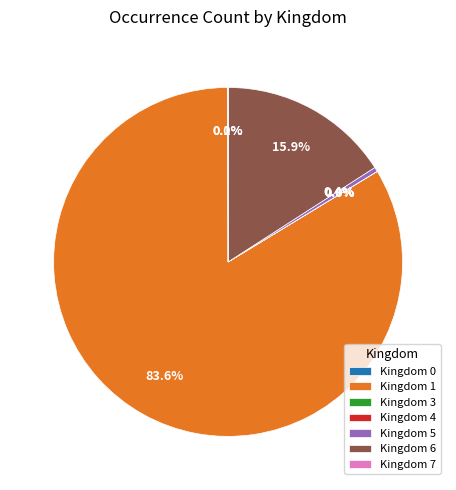

Which category accounts for the majority?

Kingdom 1